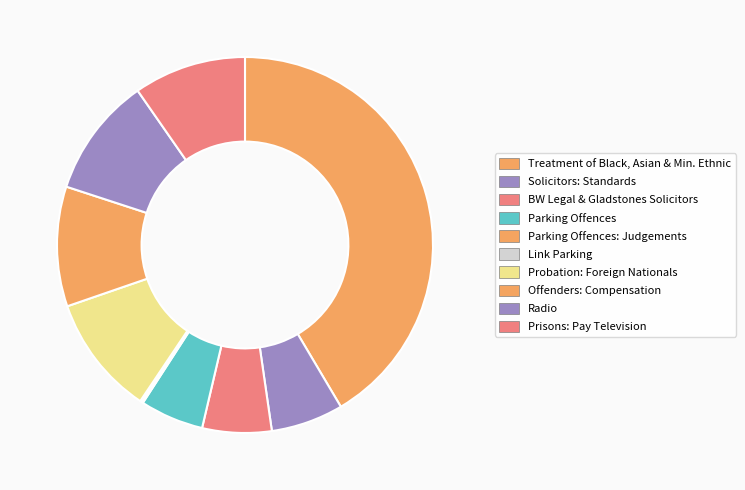

Does any single category account for the majority?

No